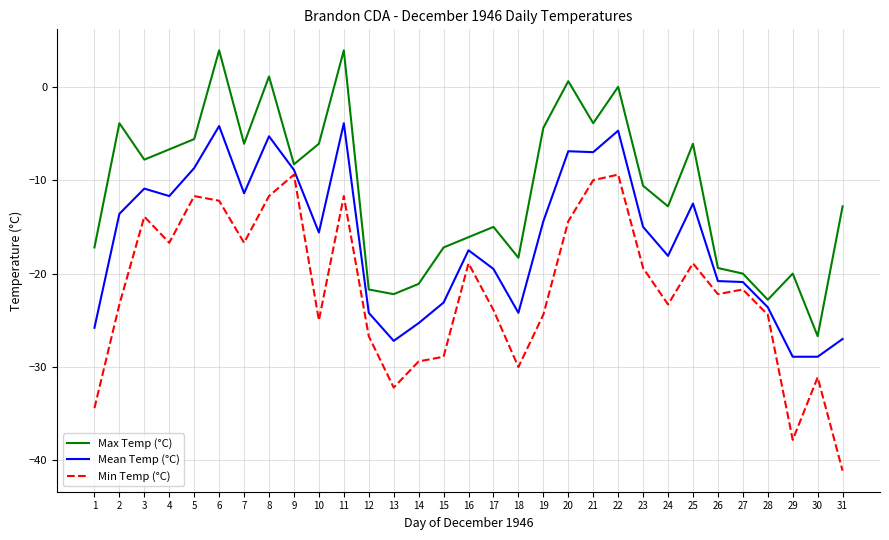

Which series has the largest range (max minus min)?

Min Temp (°C)